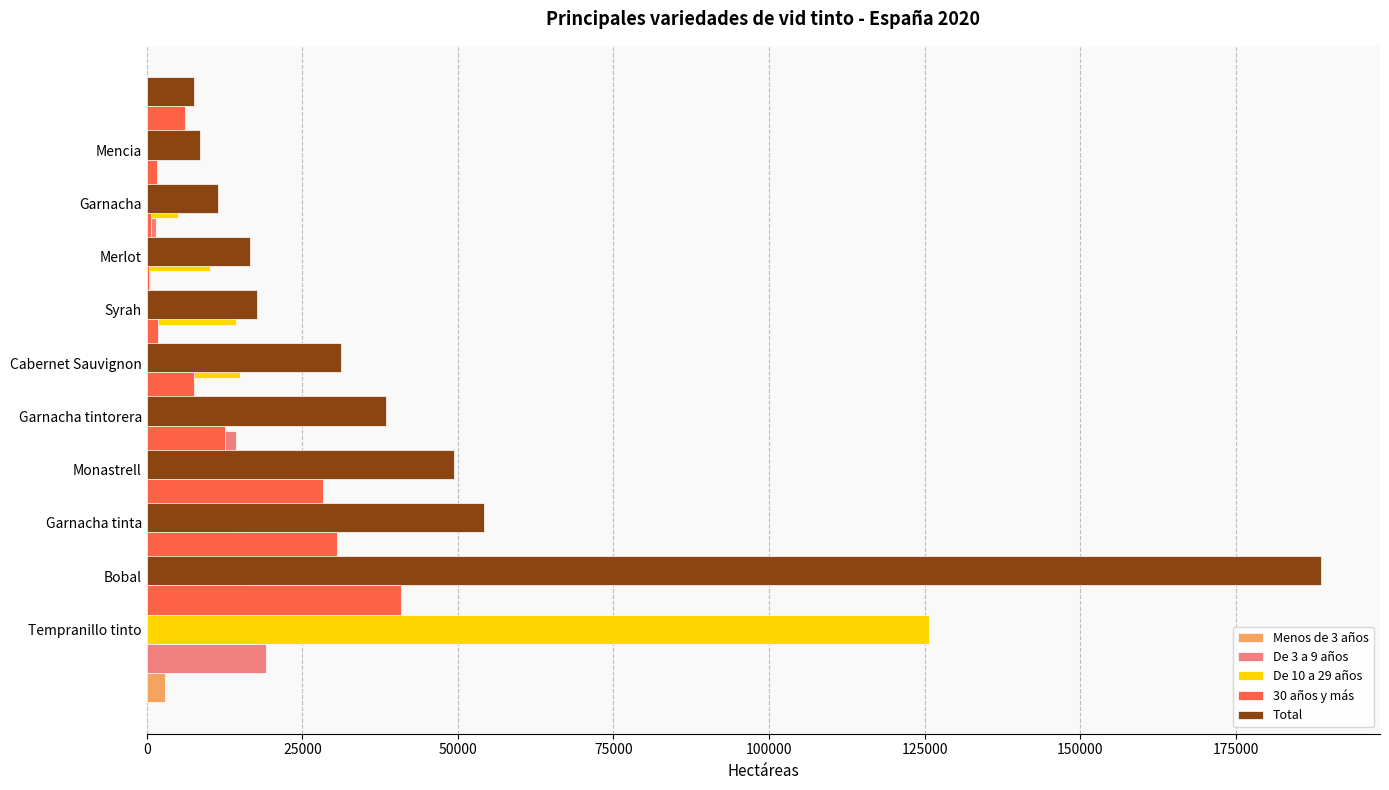

What is the difference between the second highest and second lowest values in the 30 años y más series?

29939.7